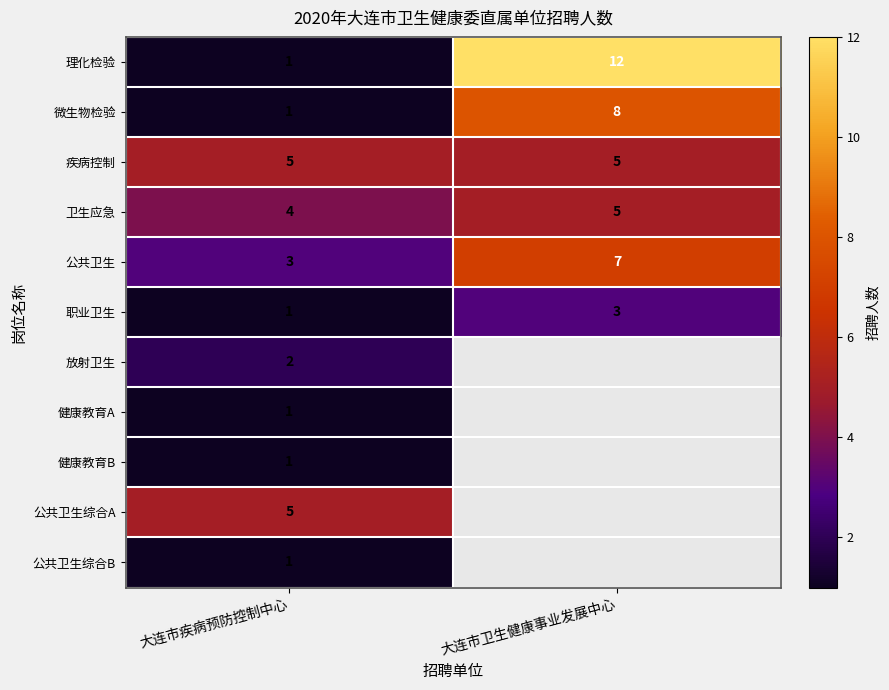

List the labels in order of 卫生应急 value, largest first.

大连市卫生健康事业发展中心, 大连市疾病预防控制中心